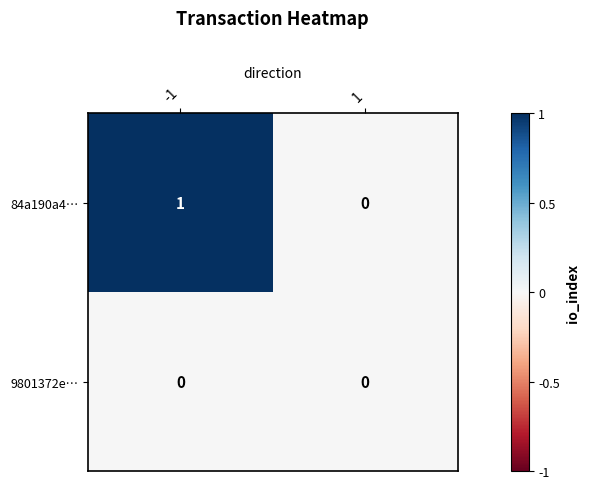

How many positive values does the 84a190a4… series have?

1